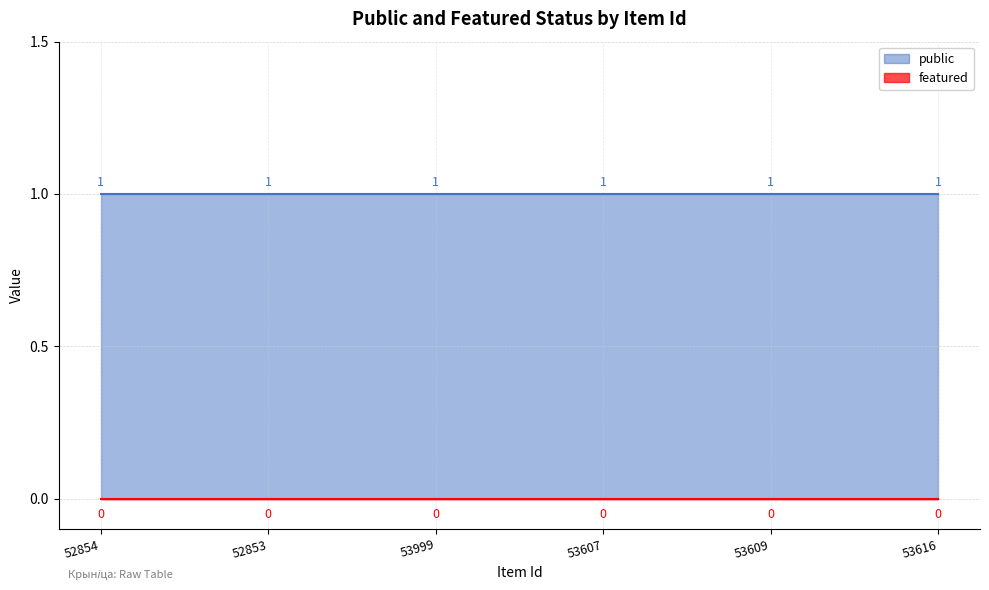

List the series in order of their overall mean, highest first.

public, featured